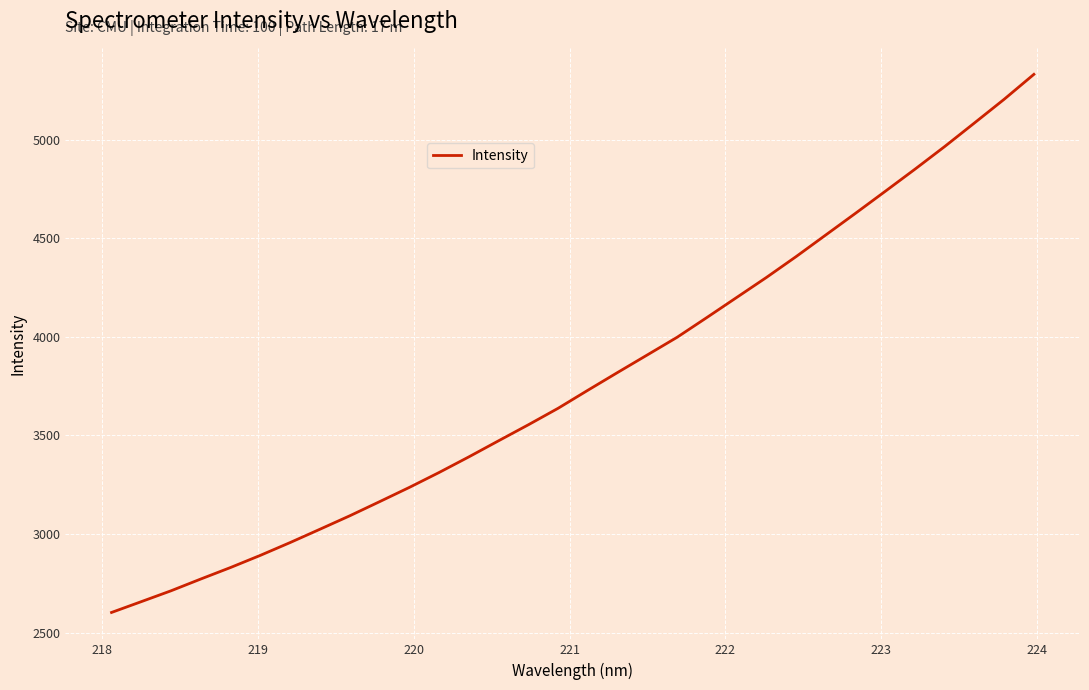

What is the difference between the maximum and minimum values?

2729.4